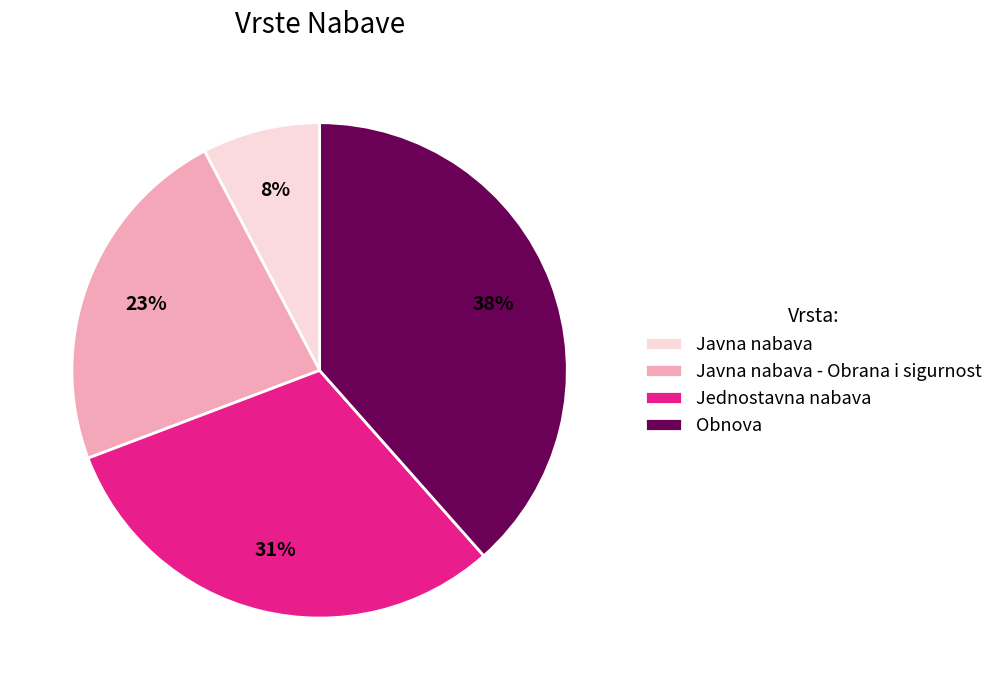

What percentage is the Javna nabava - Obrana i sigurnost slice, to the nearest percent?

23%